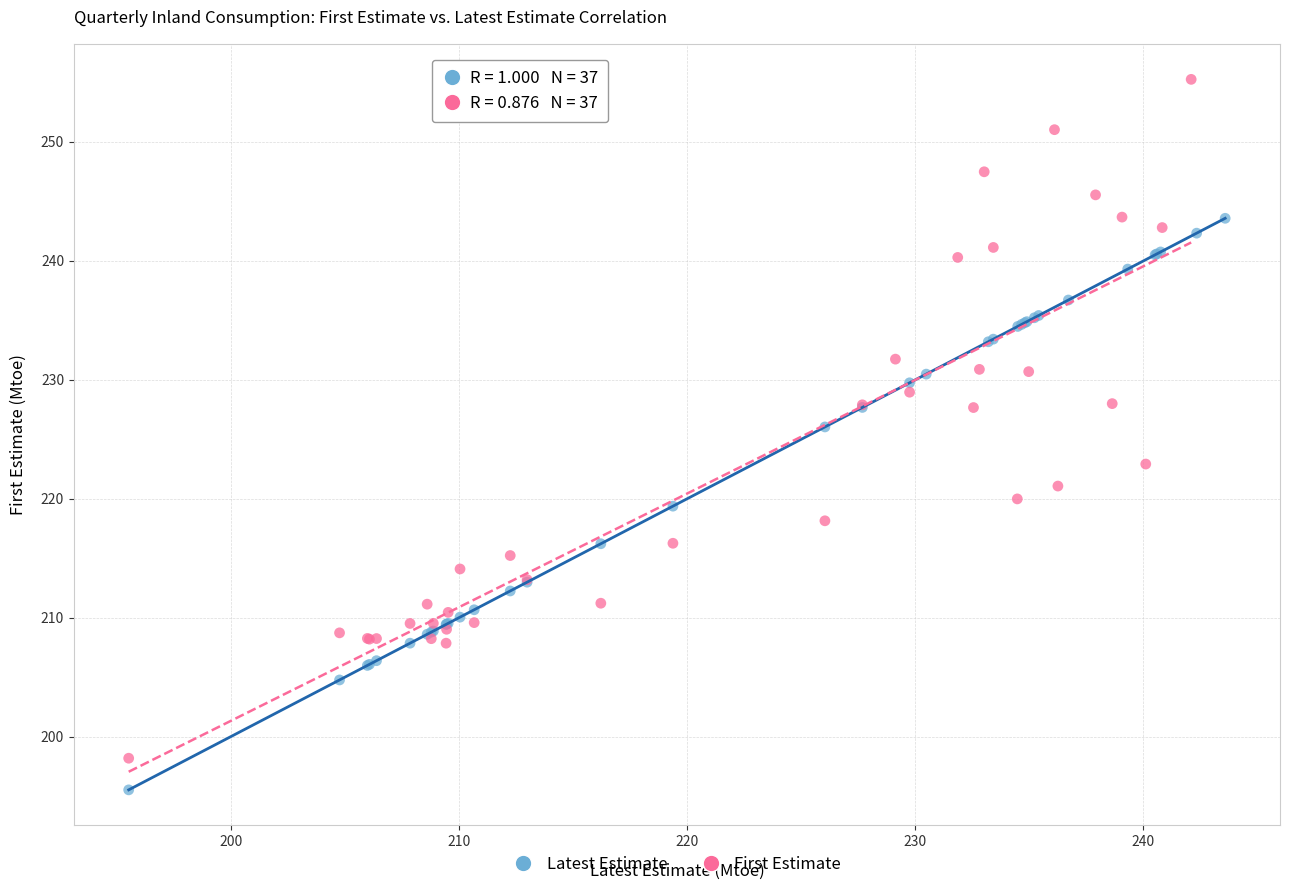

Which series contains the highest Y value?

First Estimate